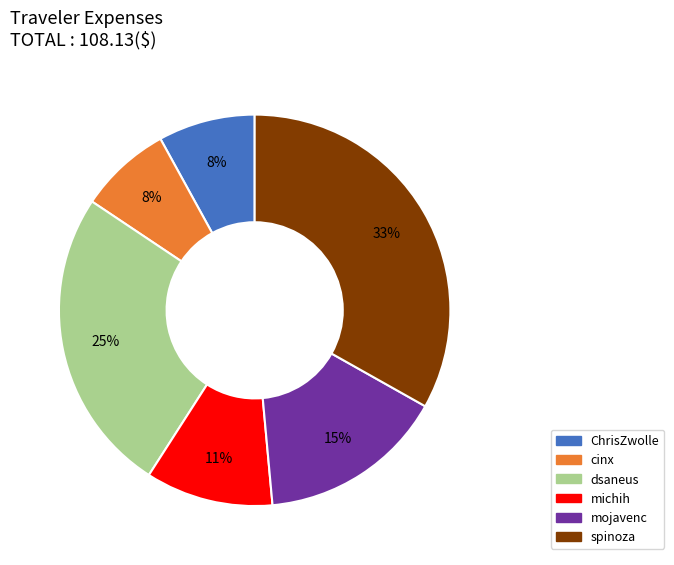

Is the sum of ChrisZwolle and mojavenc greater than half?

No